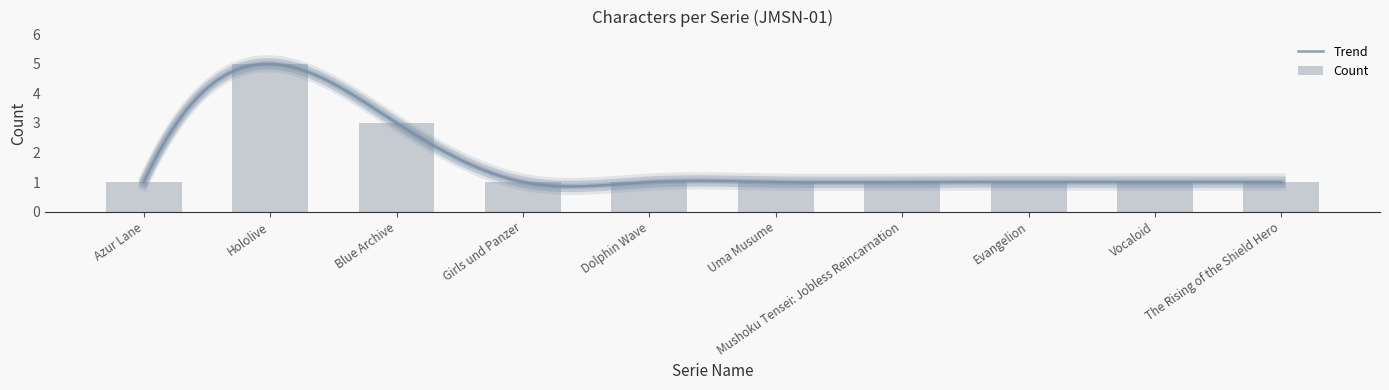

How many values are between 1 and 2?

8